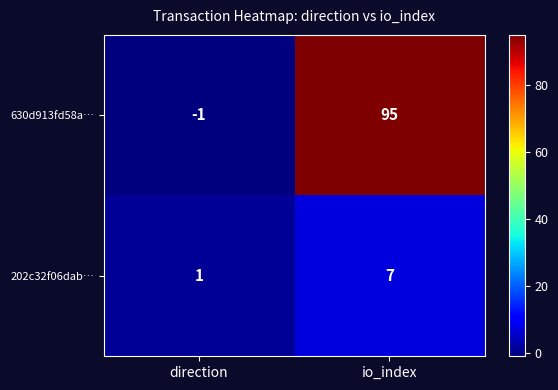

What is the sum of all 202c32f06dab… values?

8